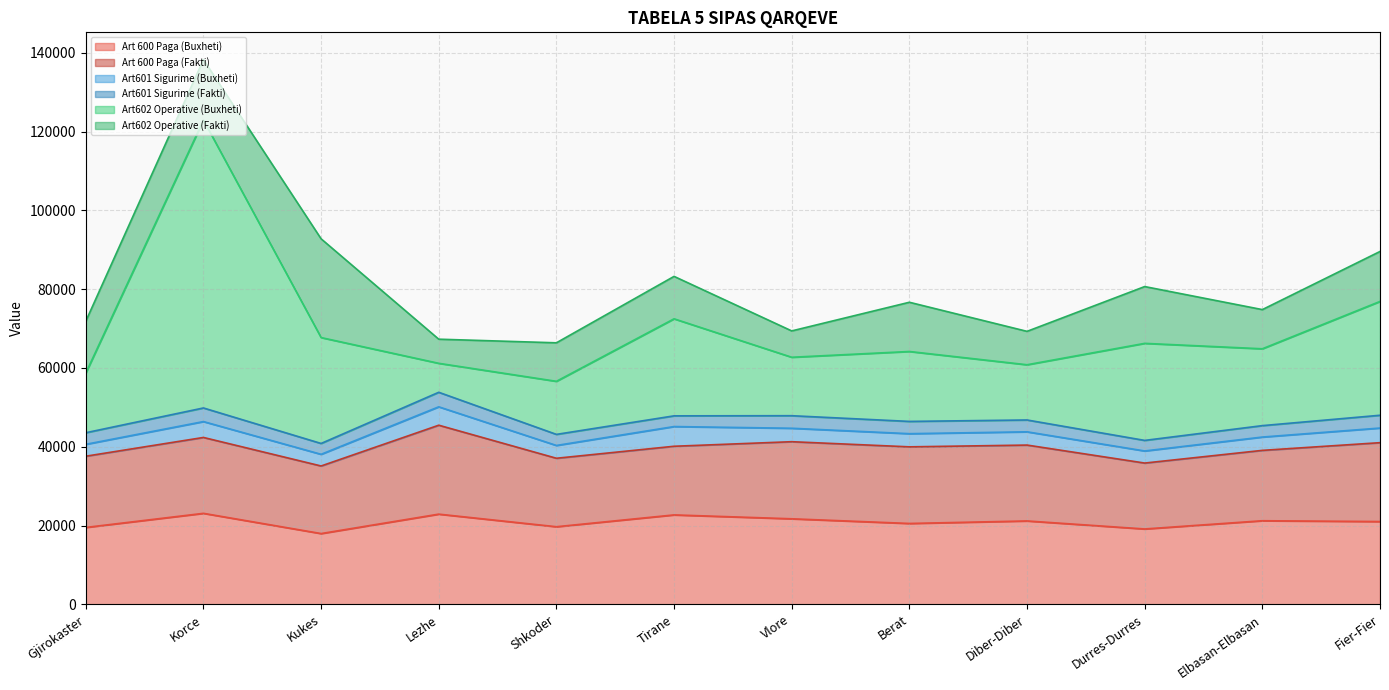

At which label does Art601 Sigurime (Fakti) reach its peak?

Lezhe